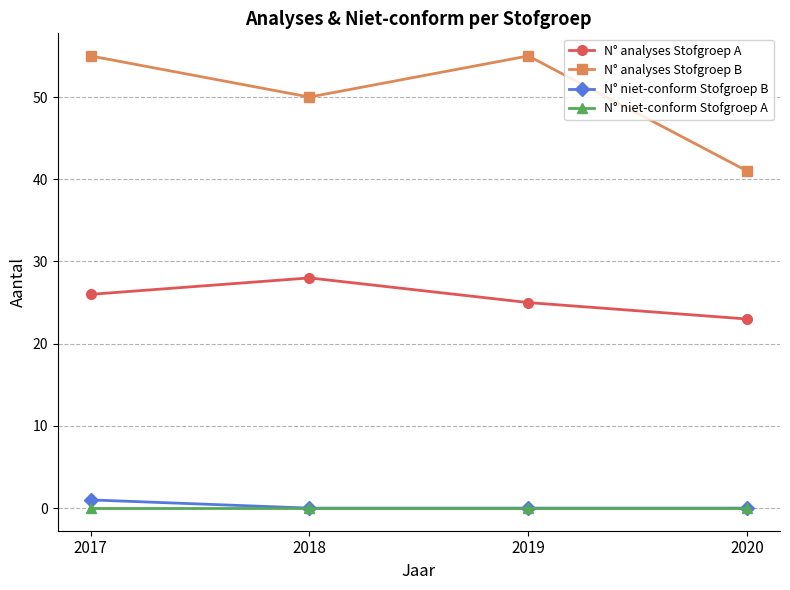

True or false: N° analyses Stofgroep B and N° niet-conform Stofgroep B intersect in this chart.

False